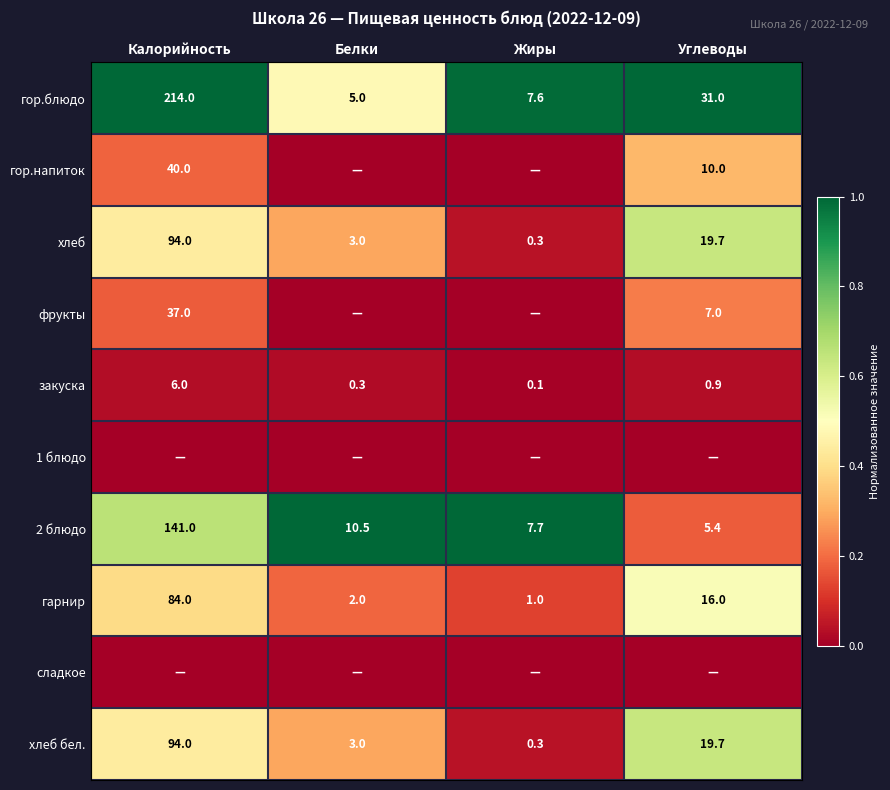

What is the difference between the maximum and second lowest values in the гор.блюдо series?

206.4